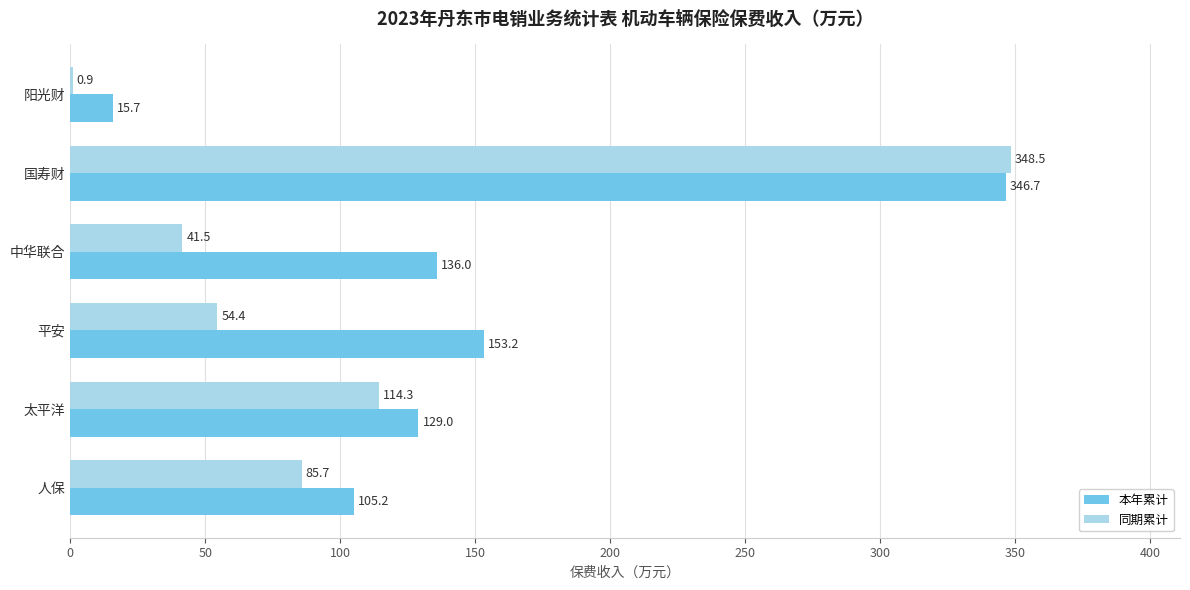

True or false: 同期累计 has a value of 114.3 at 太平洋.

True